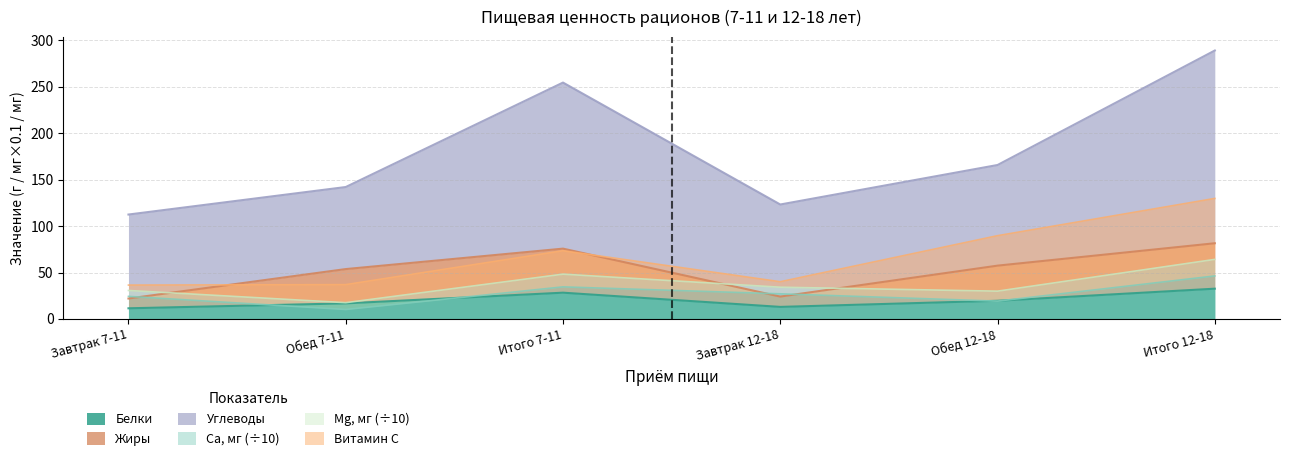

True or false: Са, мг and Углеводы cross at least once.

False